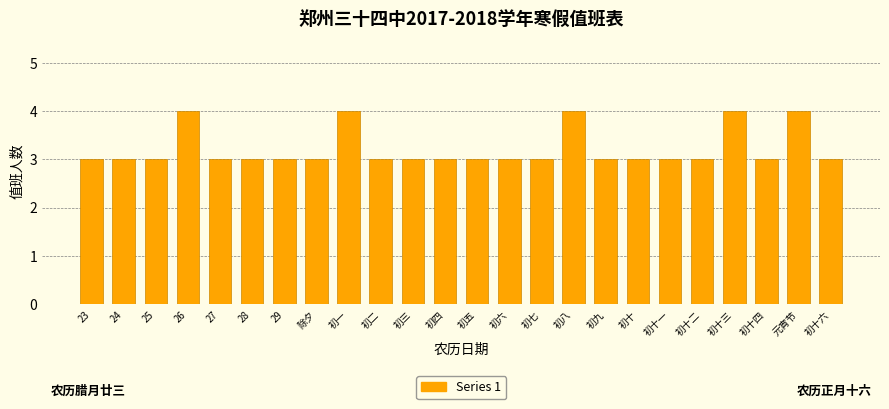

What is the label of the 13th bar from the right?

初四